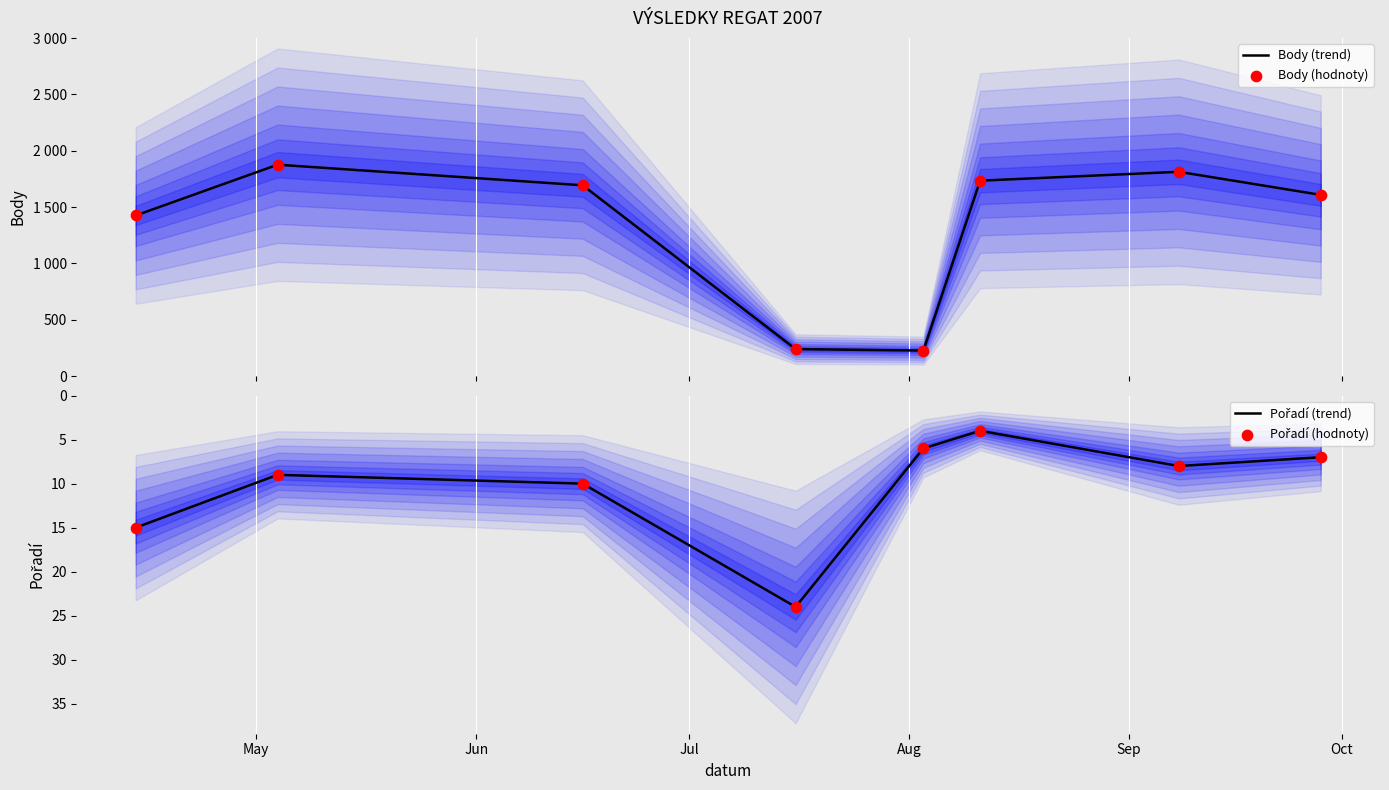

What is the total value across all series at Aug?

526